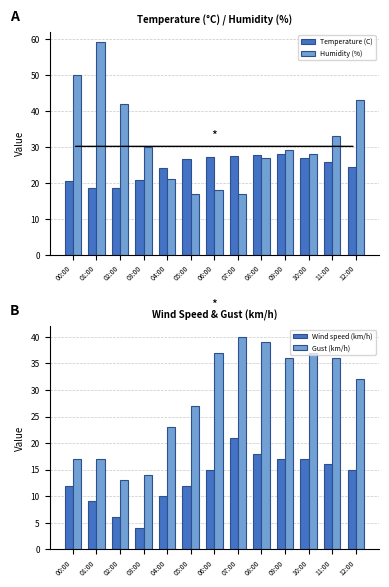

What is the sum of all Humidity (%) values?

414.0